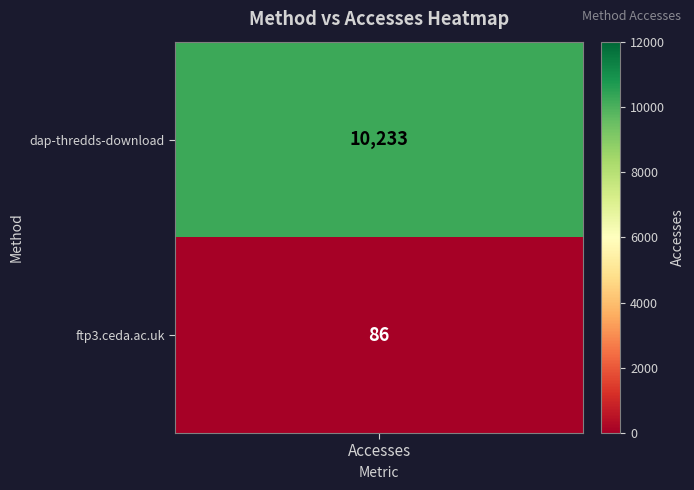

List the labels in order of value, largest first.

dap-thredds-download, ftp3.ceda.ac.uk